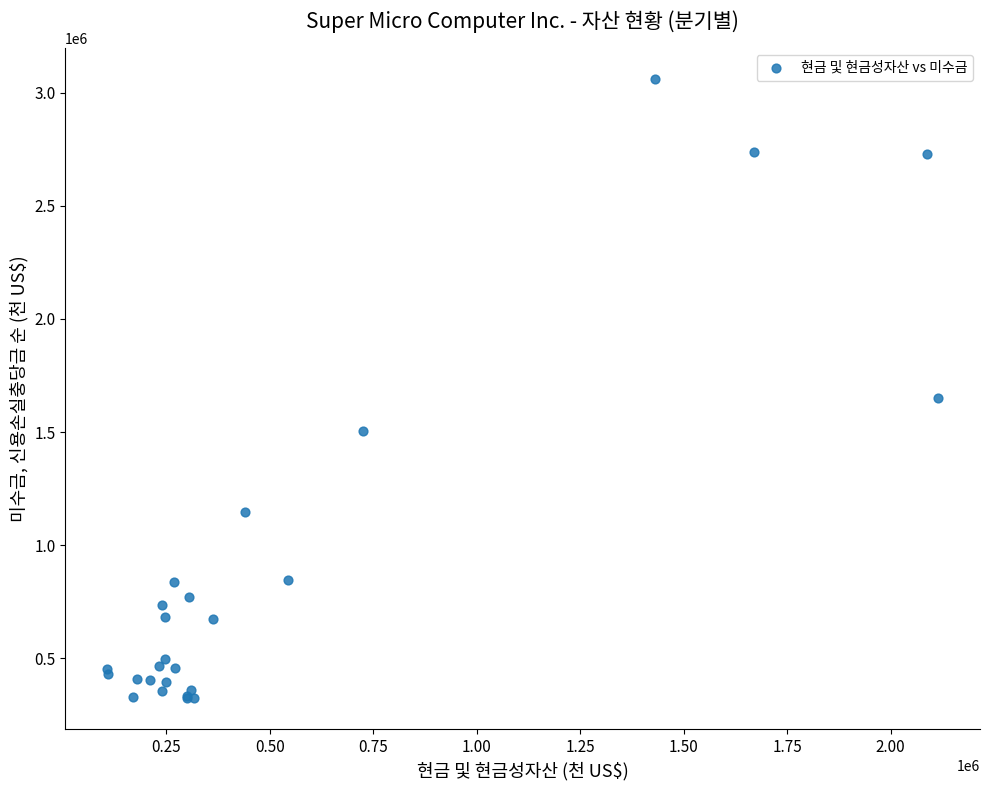

What Y value in the scatter plot is closest to 1691177?

1650153